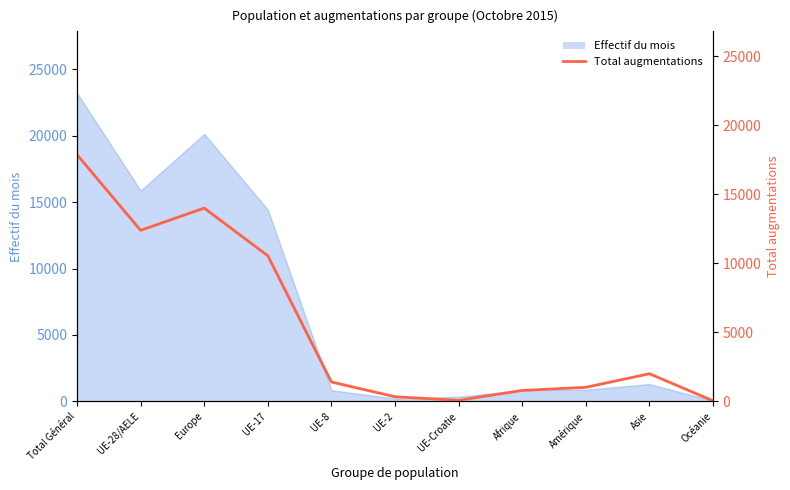

Is it true that the value at Asie is 2672?

False